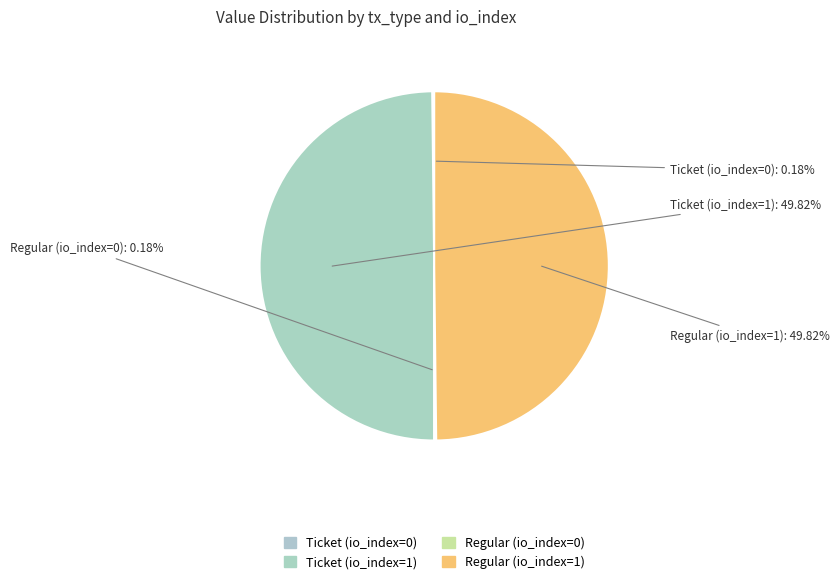

How many slices are in this pie chart?

4